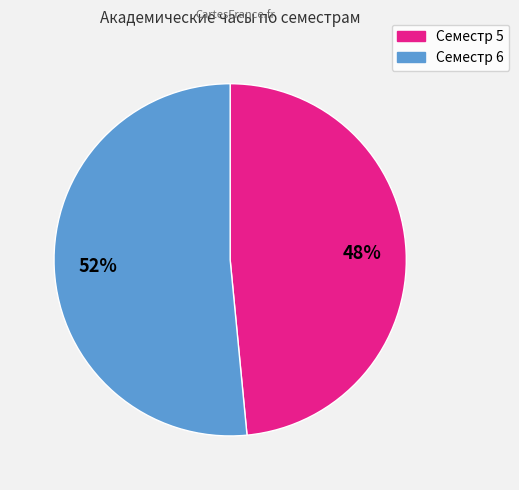

Which has a higher value, Семестр 6 or Семестр 5?

Семестр 6